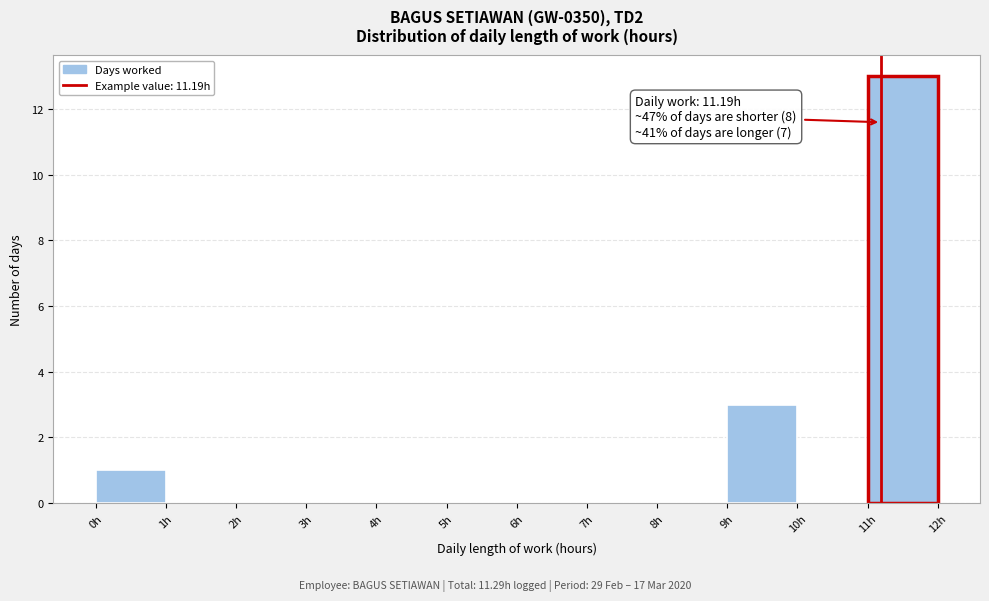

Which range on the x-axis has the tallest bar?

11 to 12